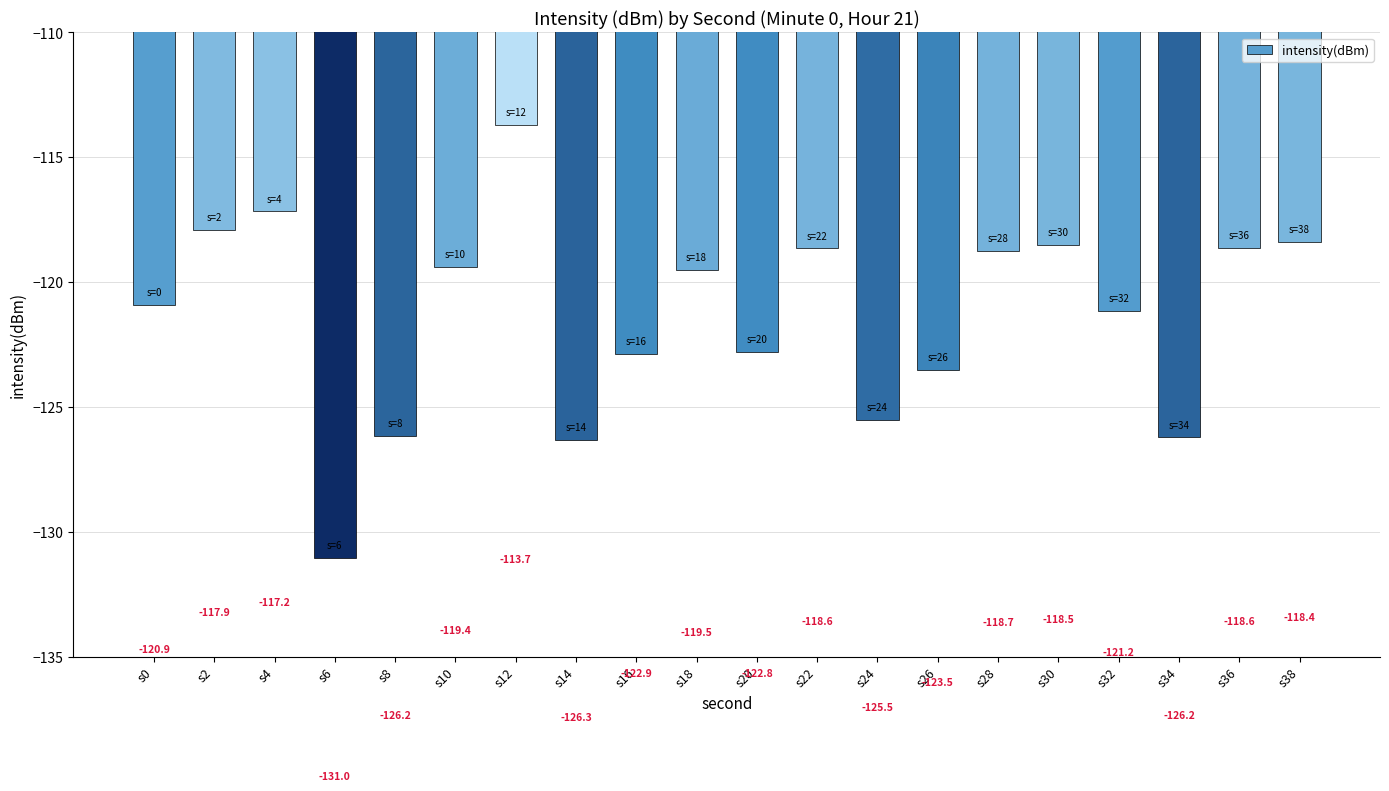

Does the chart contain any negative values?

Yes